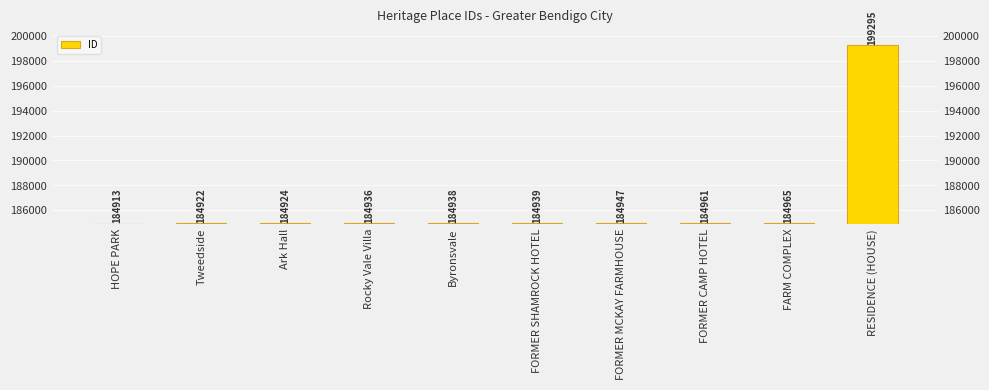

What is the difference between the maximum and minimum values?

14382